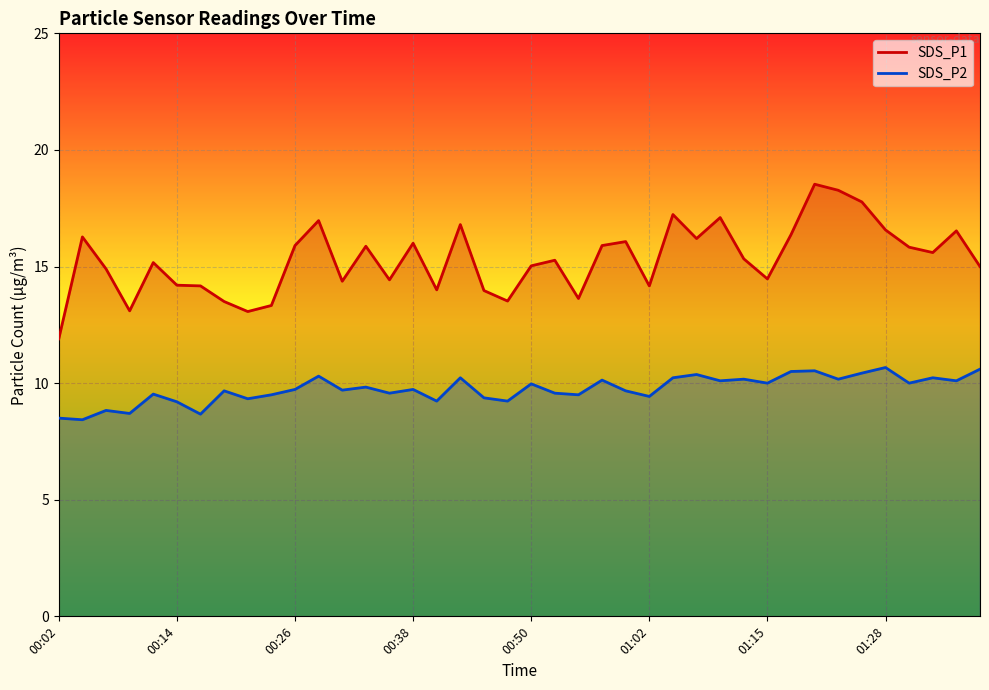

How many distinct data groups are displayed?

2